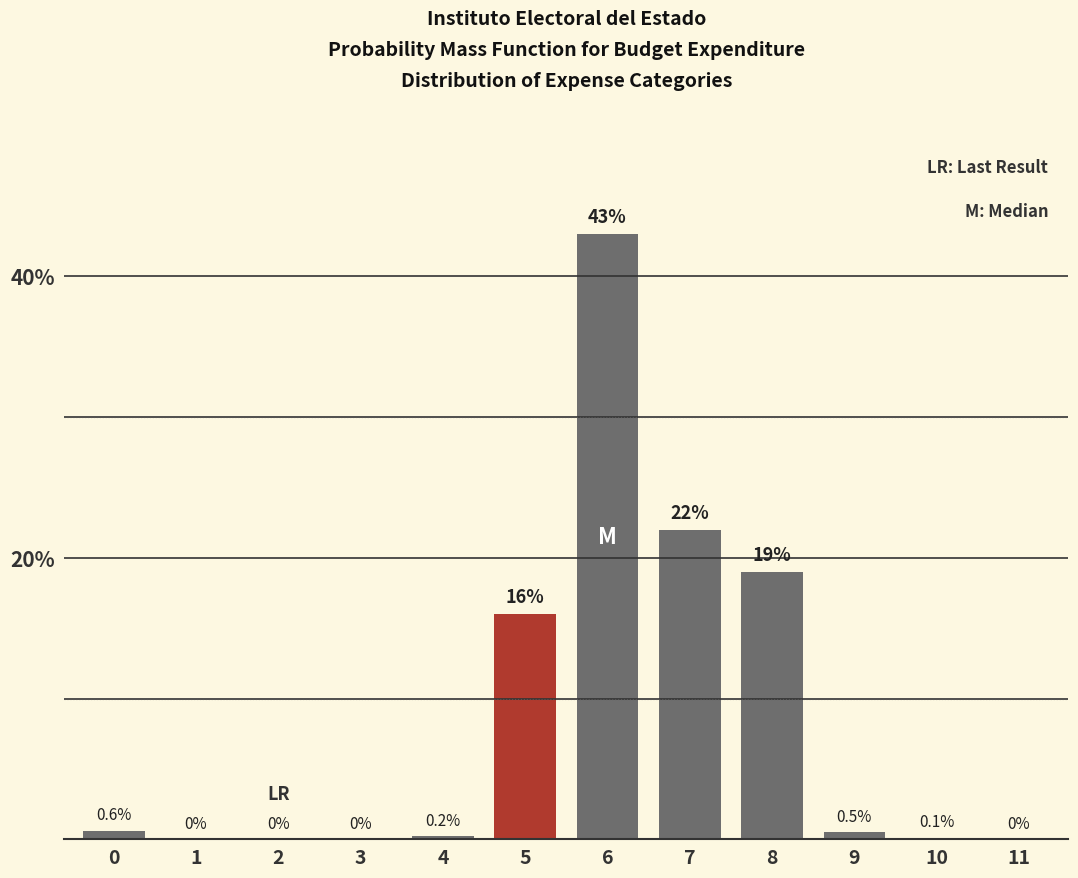

Reading left to right, transcribe all the data shown in this chart.

0=0.6	1=0.0	2=0.0	3=0.0	4=0.2	5=16.0	6=43.0	7=22.0	8=19.0	9=0.5	10=0.1	11=0.0